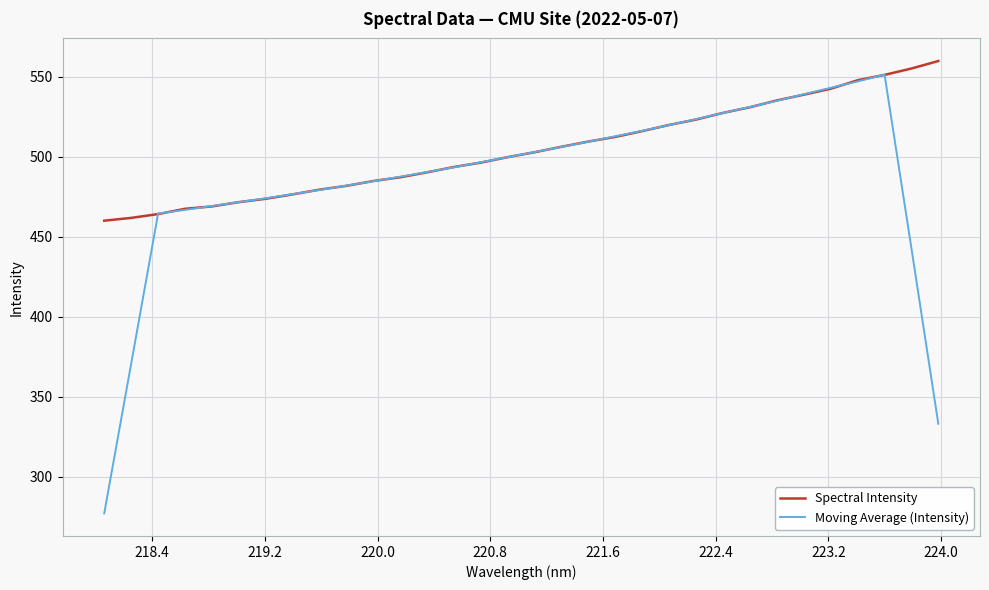

Rank the series by their average value, from highest to lowest.

Spectral Intensity, Moving Average (Intensity)